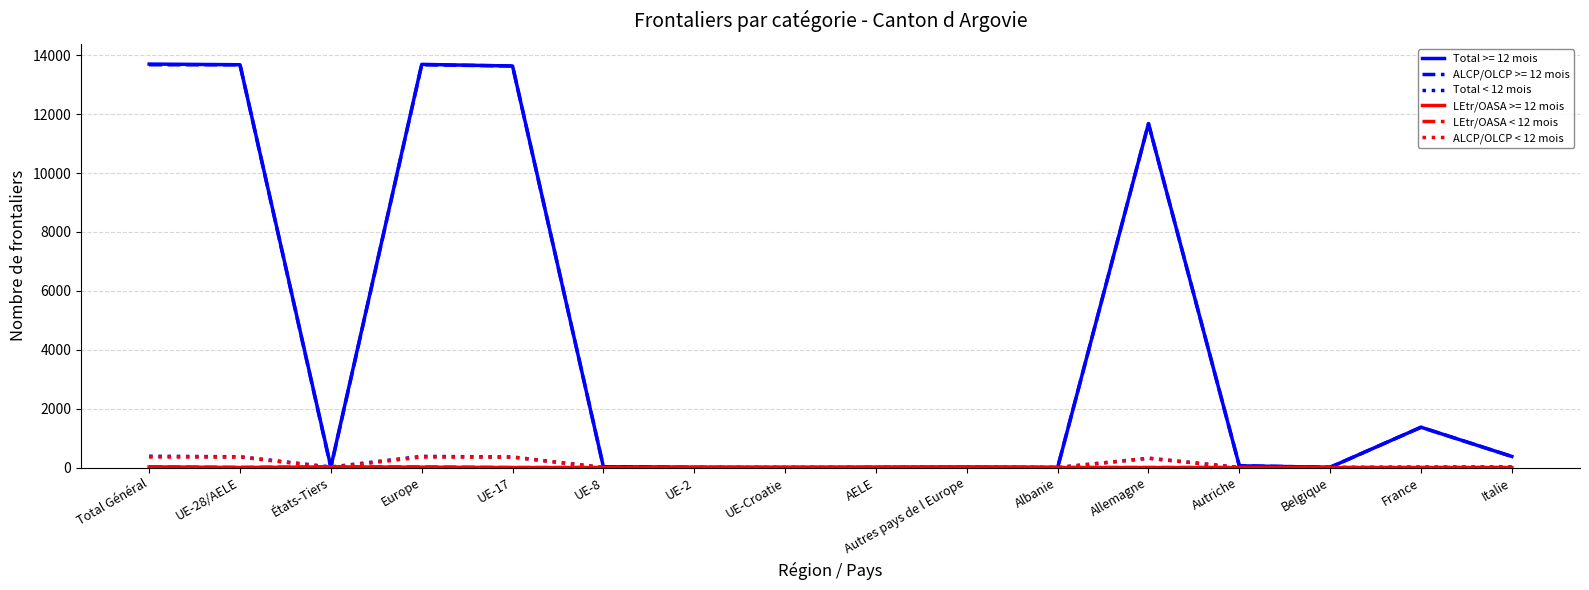

What is the maximum value shown in the chart?

13701